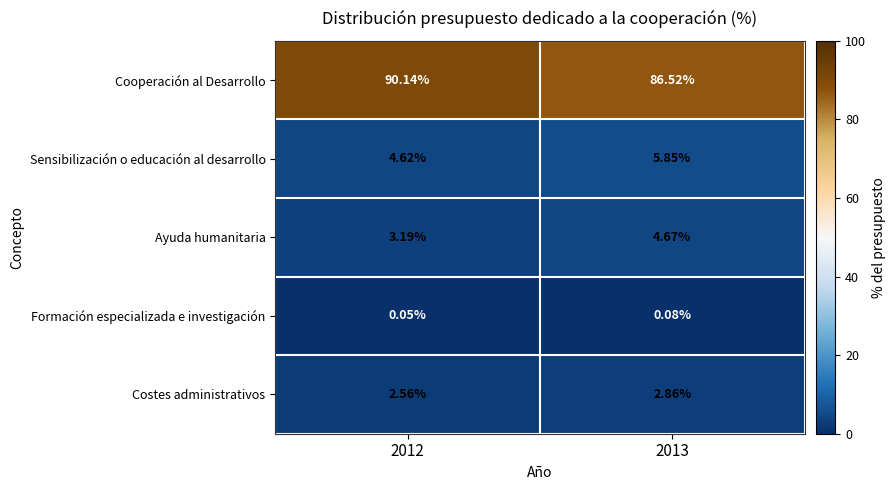

Is the value of Ayuda humanitaria at 2013 greater than the value of Sensibilización o educación al desarrollo at 2012?

Yes